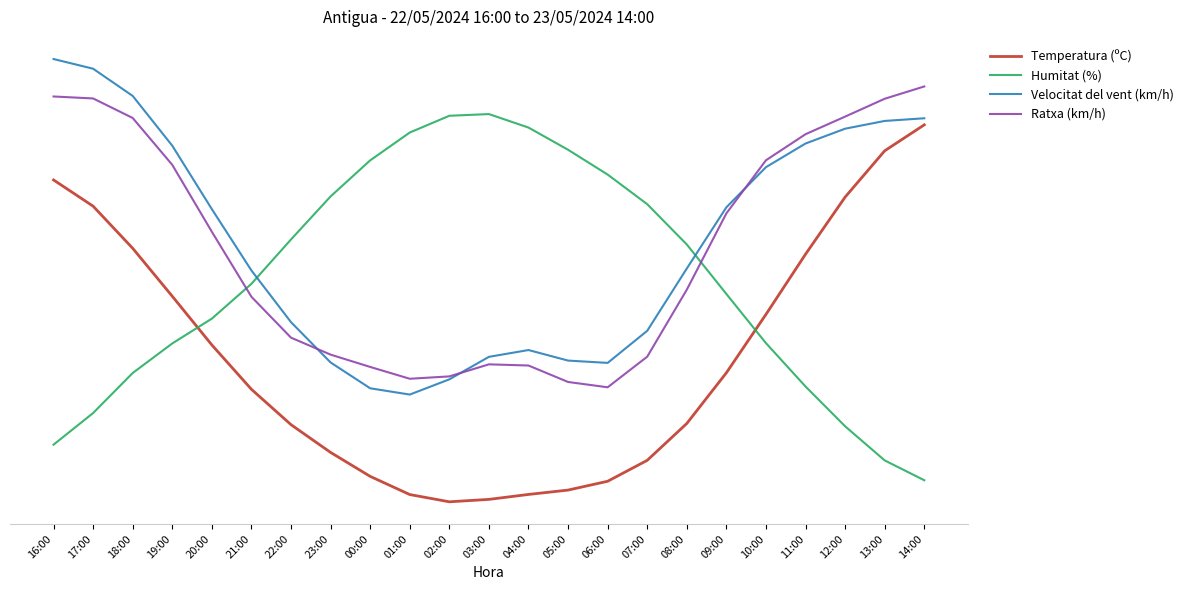

What is the sum of the Humitat (%) values at 18:00 and 21:00?

0.9